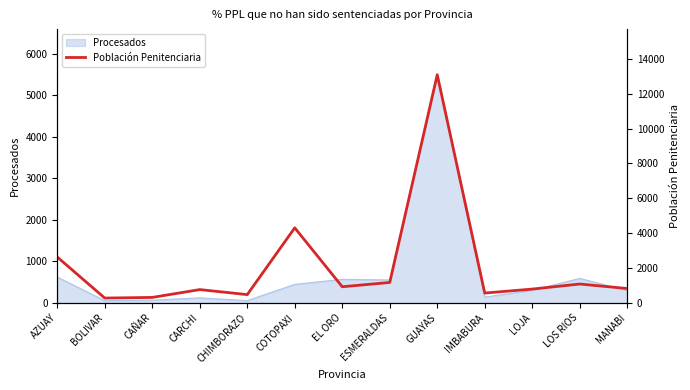

Which has a higher value, MANABI or EL ORO?

EL ORO